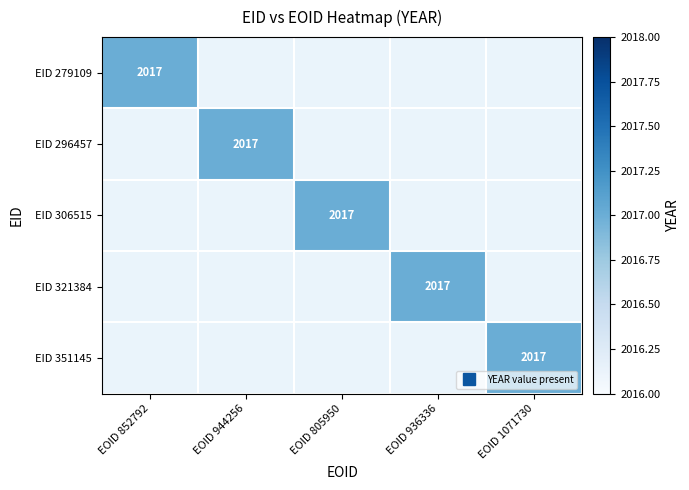

What is the sum of all 279109 values?

2017